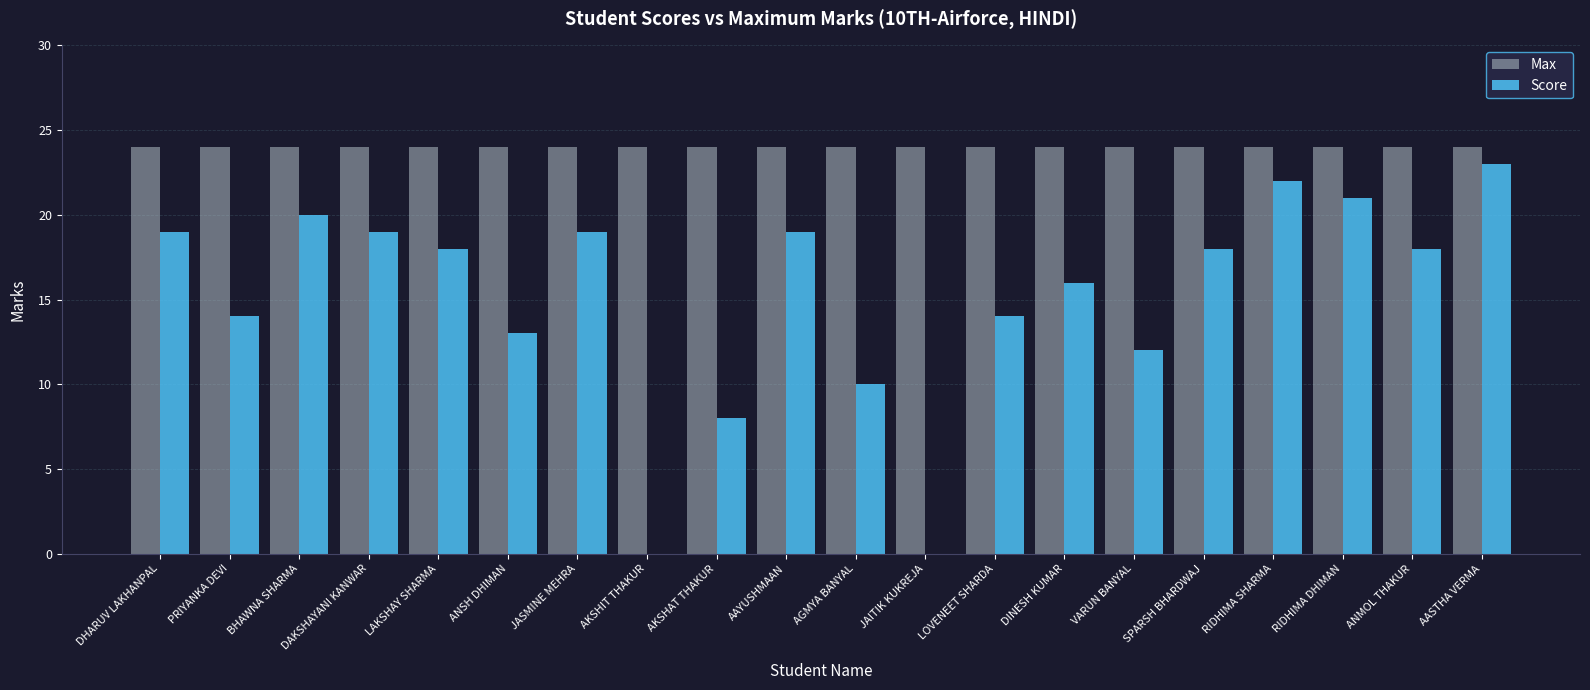

What is the approximate value of Max at JAITIK KUKREJA?

24